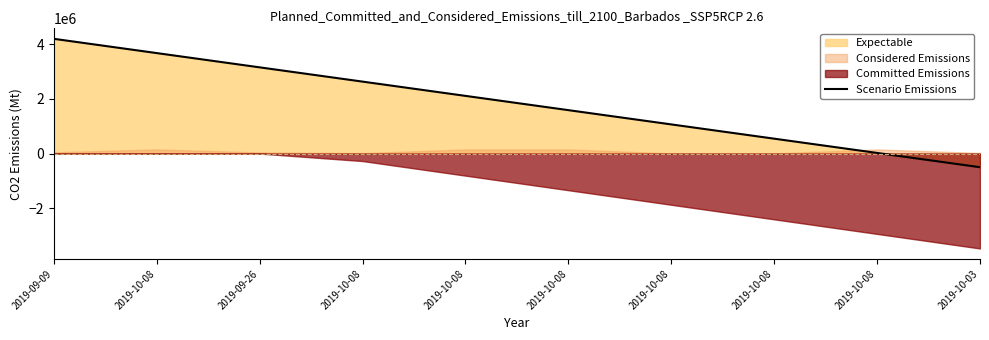

Rank the categories by value from highest to lowest.

2019-09-09, 2019-10-08, 2019-09-26, 2019-10-08, 2019-10-08, 2019-10-08, 2019-10-08, 2019-10-08, 2019-10-08, 2019-10-03